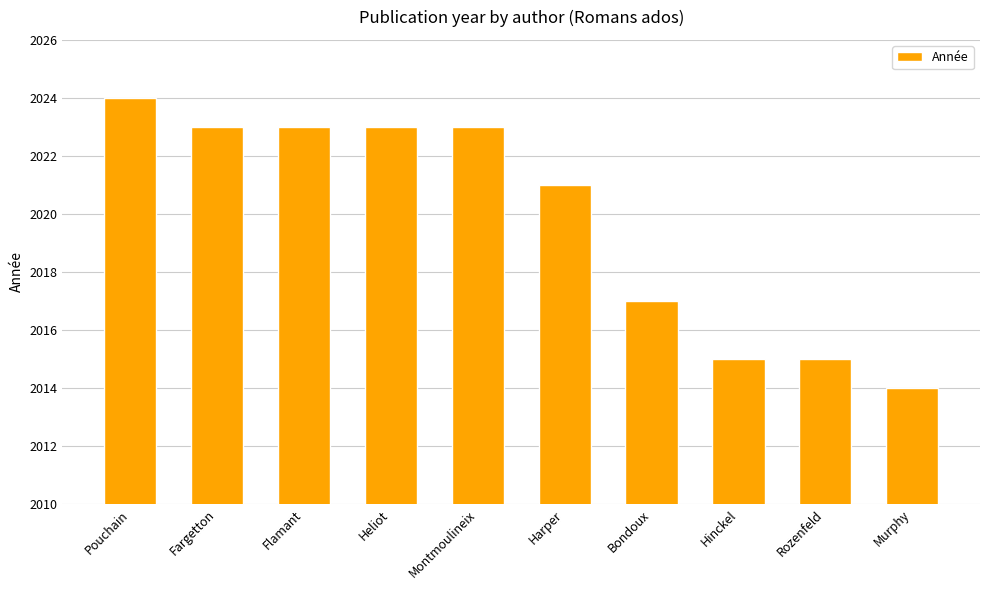

The chart shows a value of 2015 at Rozenfeld. True or false?

True